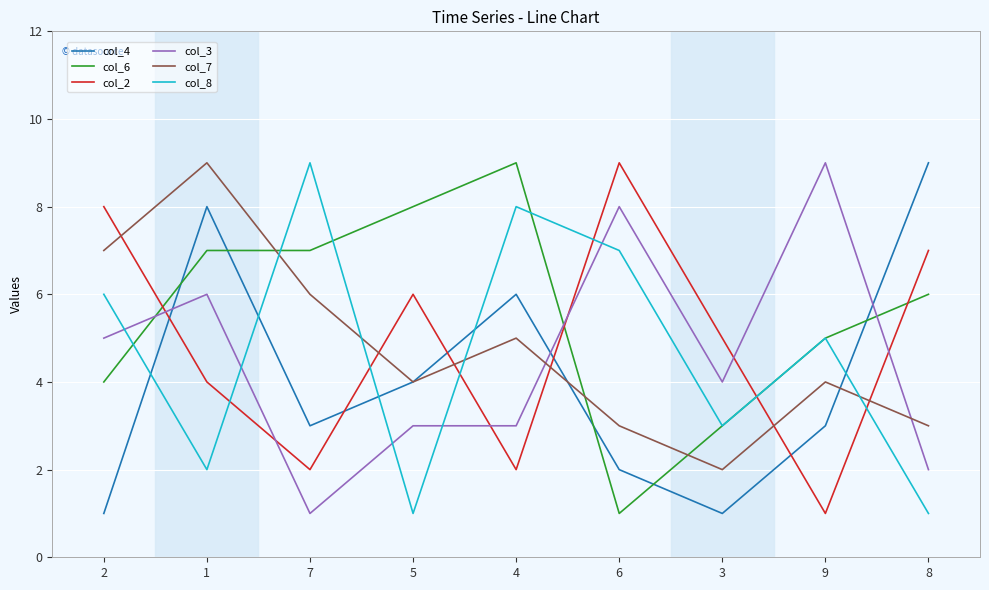

Count the col_3 values in the range 3 to 6.

5